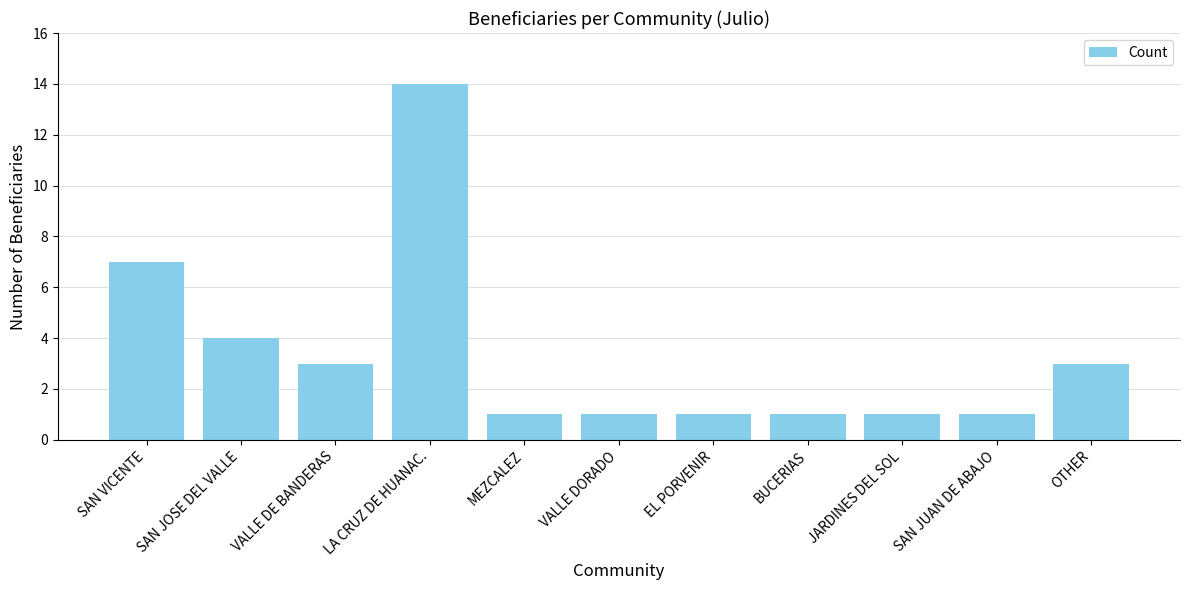

True or false: the data shows 1 at JARDINES DEL SOL.

True